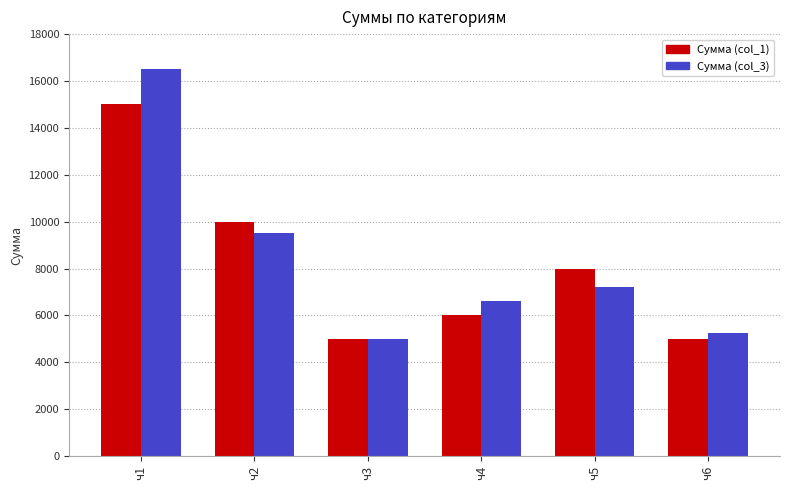

At which label does Сумма (col_3) first exceed 7200?

ч1